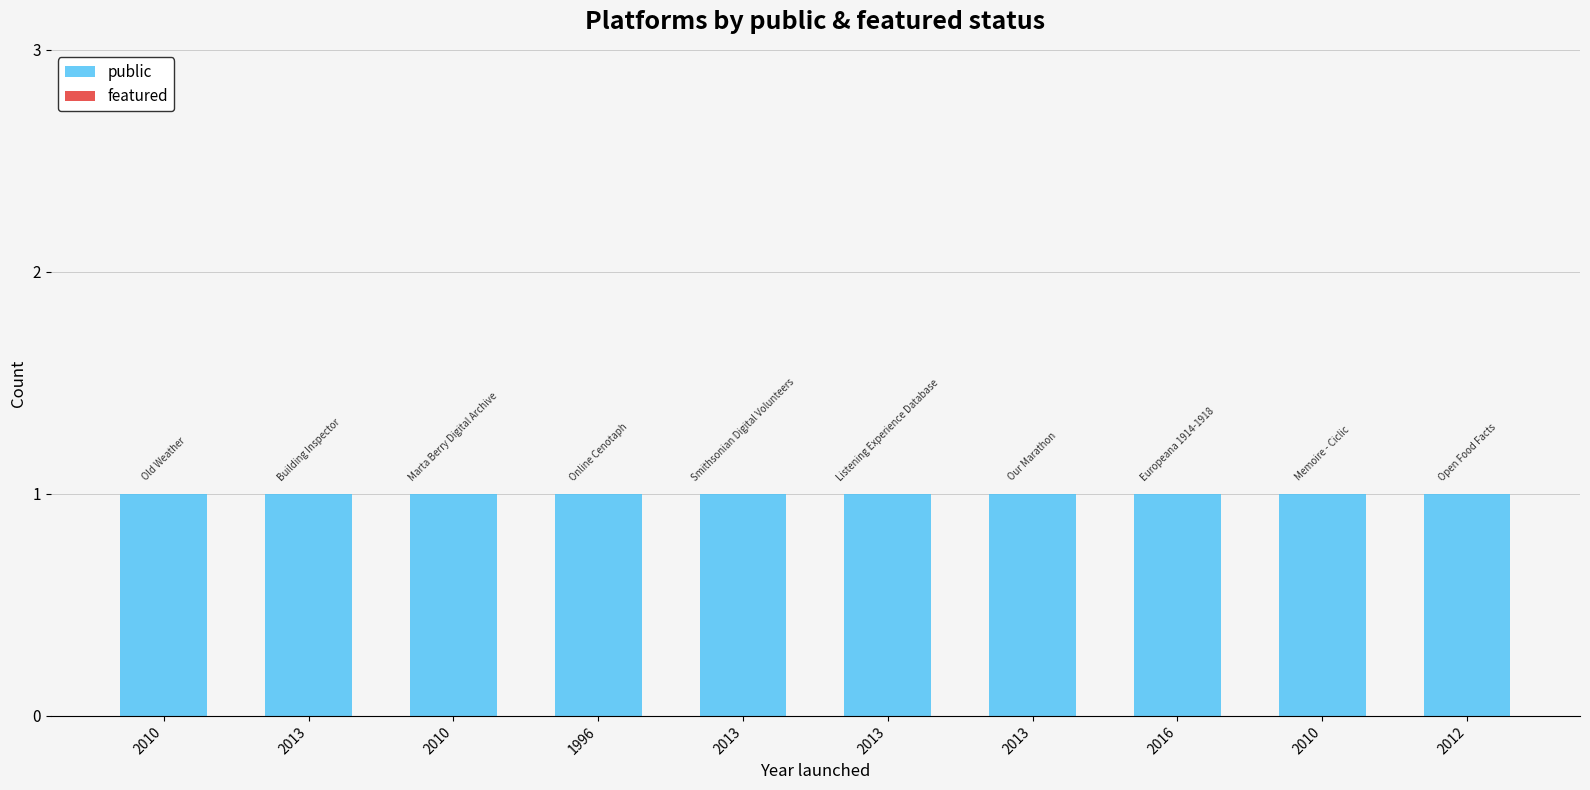

At which category is the sum across all series the highest?

2010